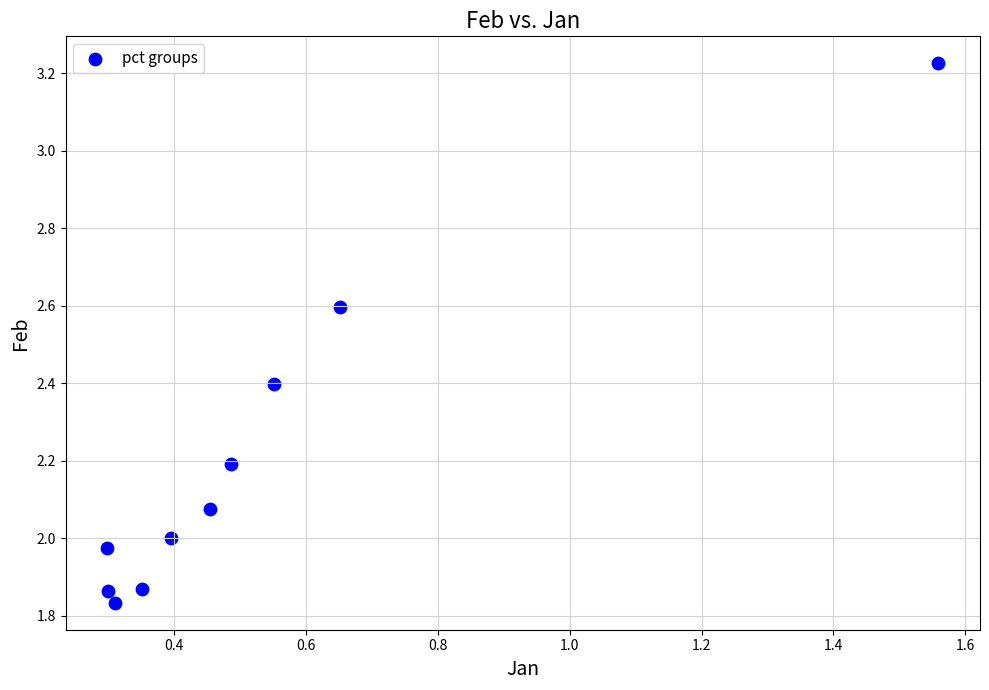

What is the average X value?

0.5